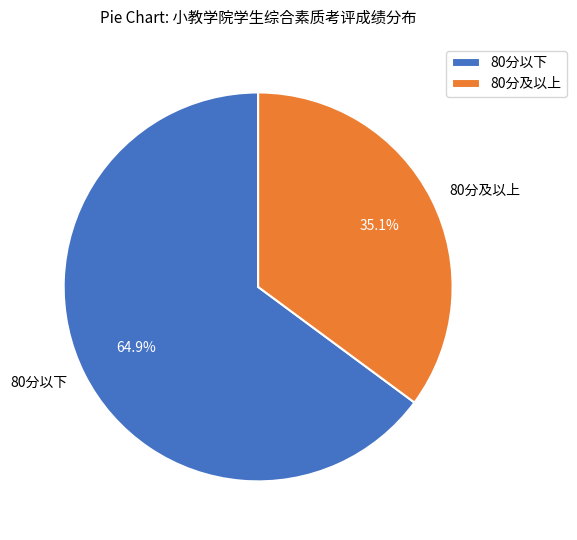

Approximately how many times larger is the value at 80分及以上 compared to 80分以下?

0.5